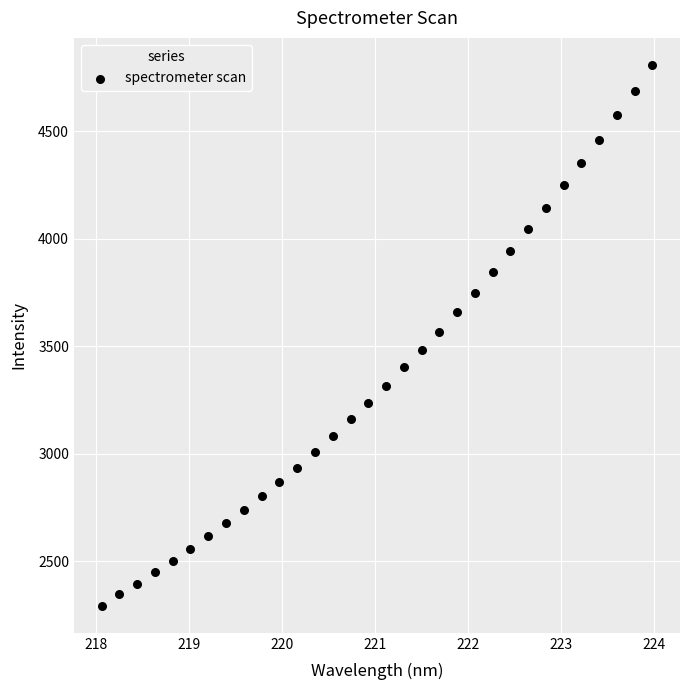

What is the range of Y values (max minus min)?

2516.1